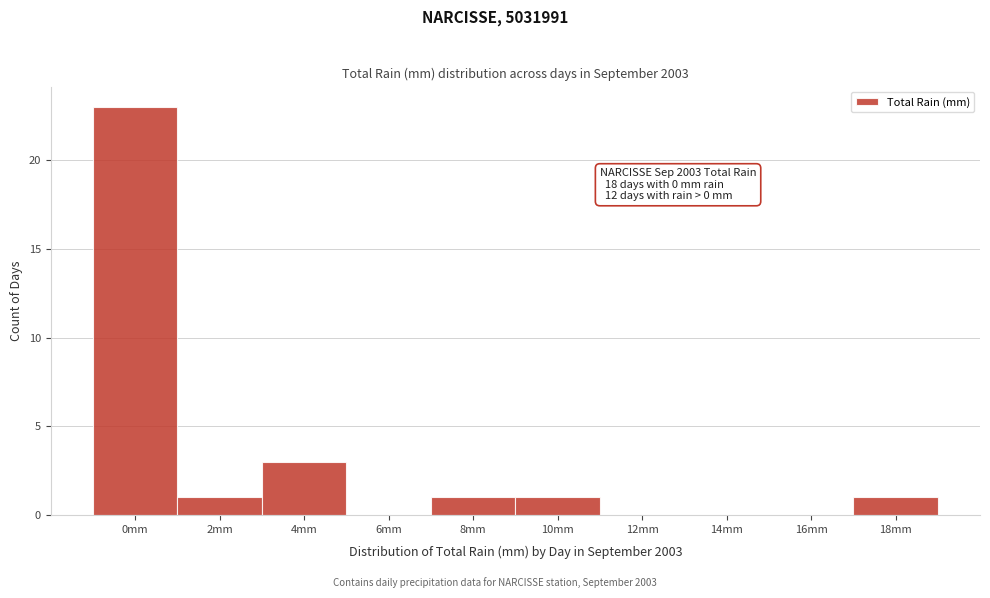

Reading left to right, extract all data points from this chart.

0mm=23	2mm=1	4mm=3	6mm=0	8mm=1	10mm=1	12mm=0	14mm=0	16mm=0	18mm=1